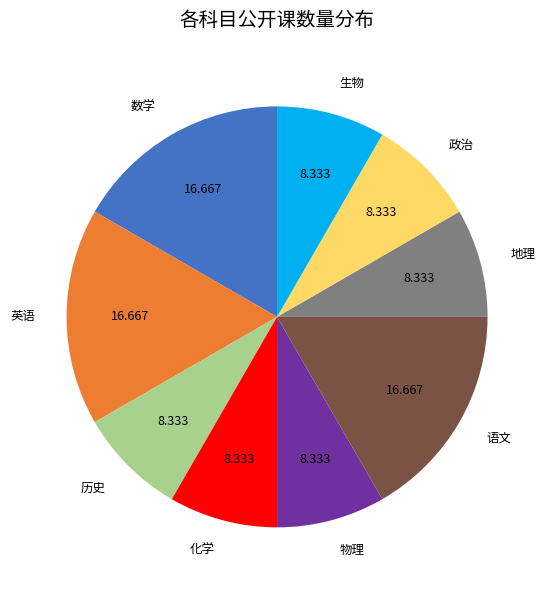

Is 化学 the majority of the pie?

No